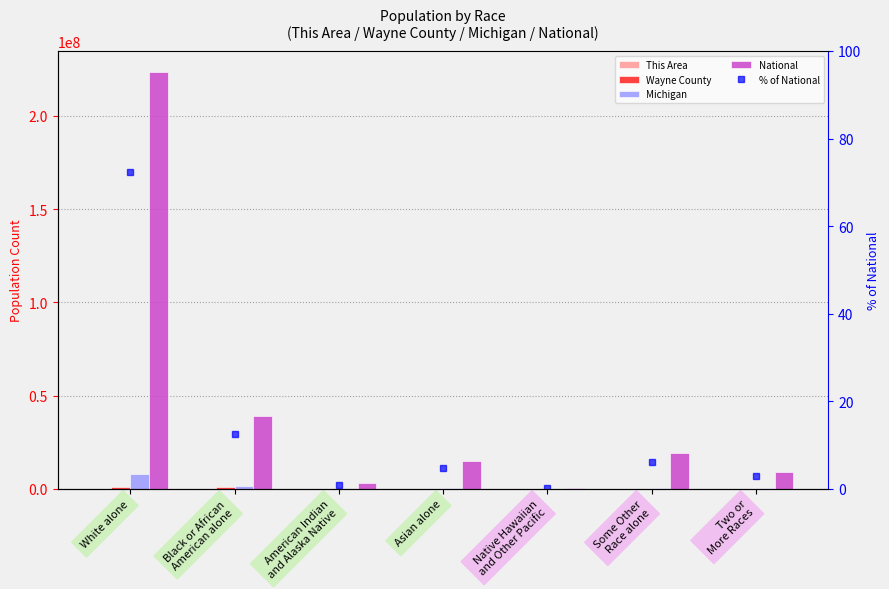

How many data points in Michigan are above 230319?

3